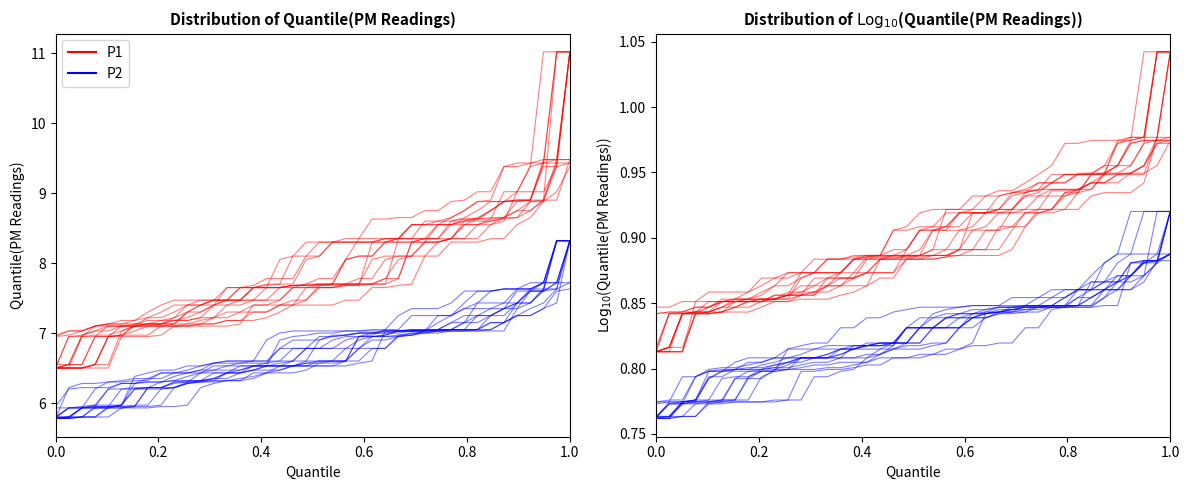

Reading left to right, extract all data points from this chart.

P1: 0.8	0.8	0.8	0.8	0.8	0.8	0.9	0.9	0.9	0.9	0.9	0.9	0.9	0.9	0.9	0.9	0.9	0.9	0.9	0.9	0.9	0.9	0.9	0.9	0.9	0.9	0.9	0.9	0.9	0.9	0.9	0.9	0.9	0.9	0.9	0.9	0.9	1.0	1.0	1.0
P2: 0.8	0.8	0.8	0.8	0.8	0.8	0.8	0.8	0.8	0.8	0.8	0.8	0.8	0.8	0.8	0.8	0.8	0.8	0.8	0.8	0.8	0.8	0.8	0.8	0.8	0.8	0.8	0.8	0.8	0.8	0.8	0.8	0.9	0.9	0.9	0.9	0.9	0.9	0.9	0.9